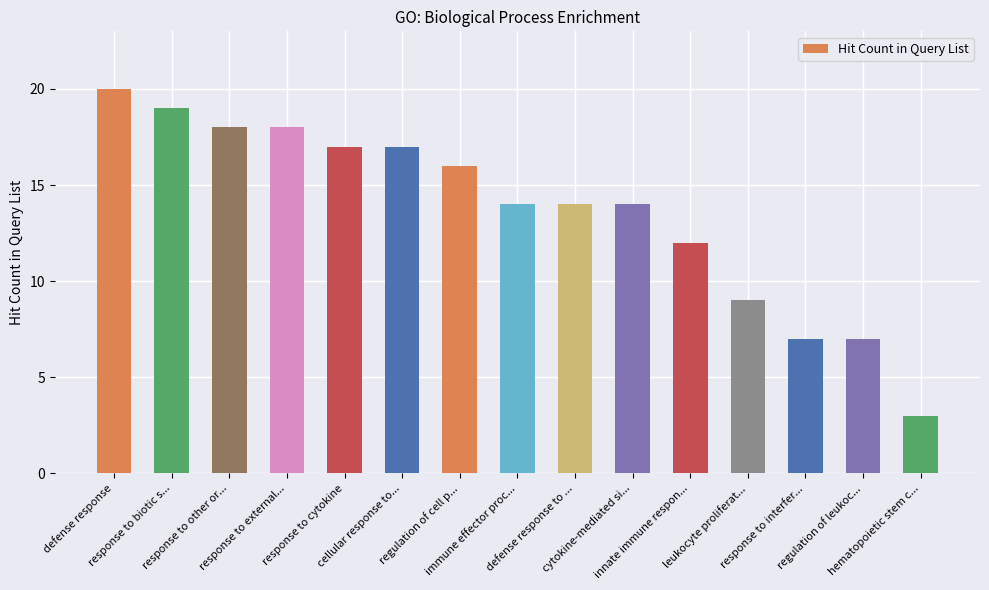

The chart shows a value of 5 at defense response to .... True or false?

False